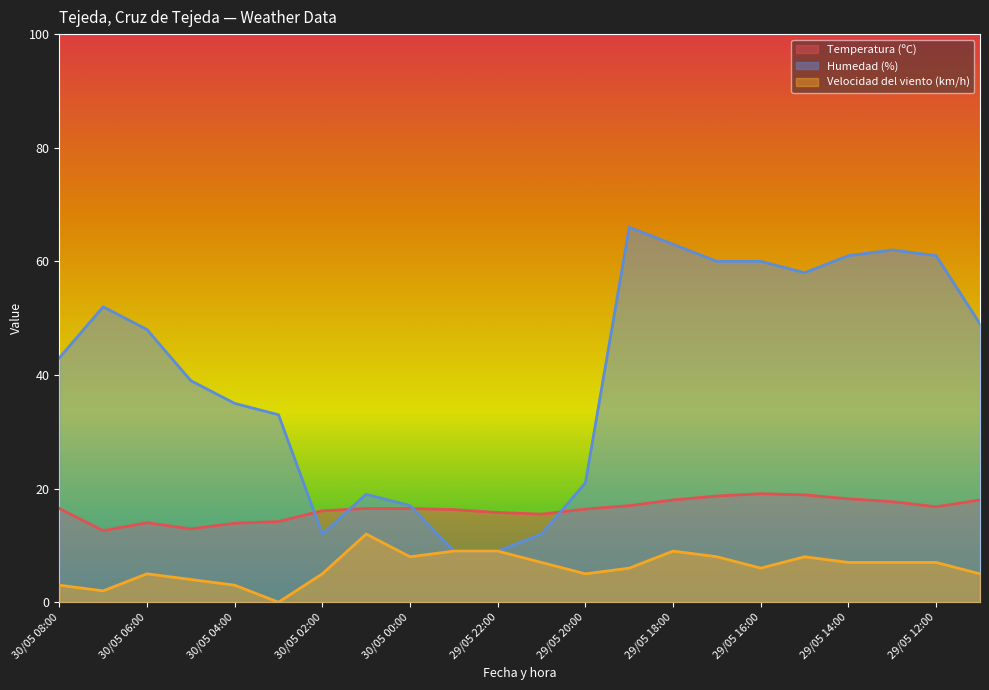

Where does the Velocidad del viento (km/h) series first go above 7?

30/05 01:00